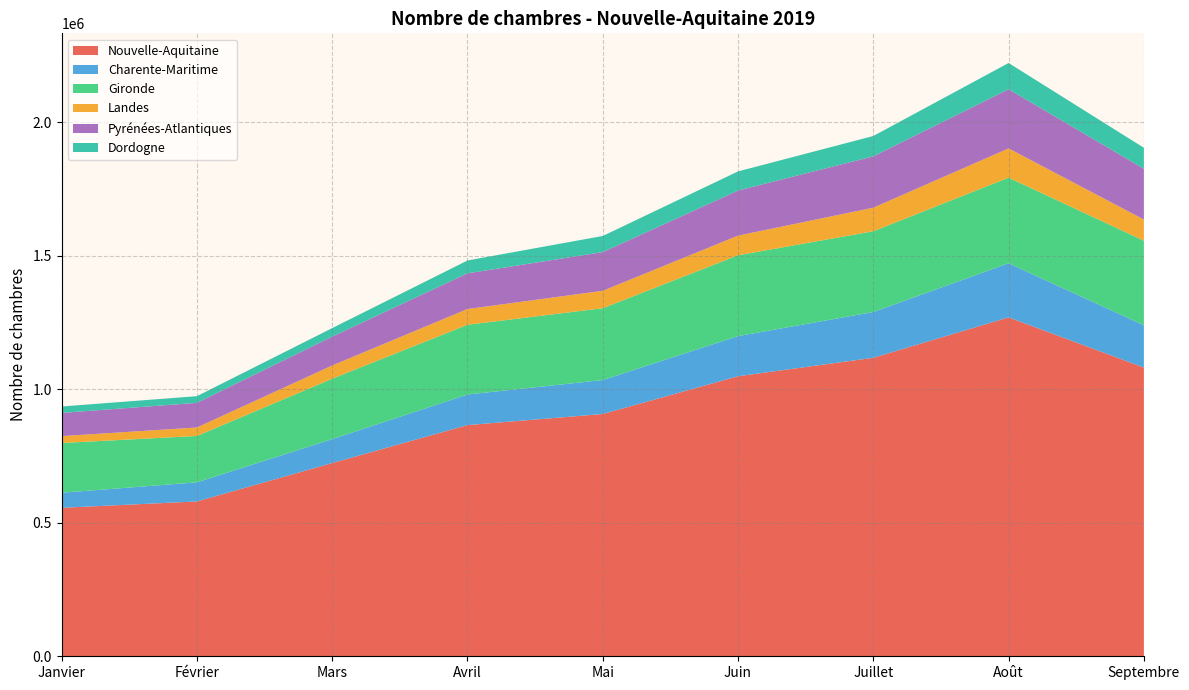

Reading right to left, extract all data points from this chart.

Nouvelle-Aquitaine: Septembre=1081287	Août=1269223	Juillet=1117890	Juin=1048764	Mai=907373	Avril=865790	Mars=723633	Février=579854	Janvier=556017
Charente-Maritime: Septembre=158416	Août=202734	Juillet=171494	Juin=150377	Mai=127162	Avril=114642	Mars=89630	Février=71523	Janvier=56525
Gironde: Septembre=316785	Août=320542	Juillet=302456	Juin=302714	Mai=269066	Avril=261128	Mars=226348	Février=173792	Janvier=186197
Landes: Septembre=79185	Août=109739	Juillet=88235	Juin=73642	Mai=65248	Avril=59038	Mars=49544	Février=31735	Janvier=25876
Pyrénées-Atlantiques: Septembre=190261	Août=221376	Juillet=192375	Juin=168845	Mai=144812	Avril=133650	Mars=108144	Février=92273	Janvier=86837
Dordogne: Septembre=78527	Août=98352	Juillet=76113	Juin=71601	Mai=60496	Avril=48059	Mars=31820	Février=24974	Janvier=24061